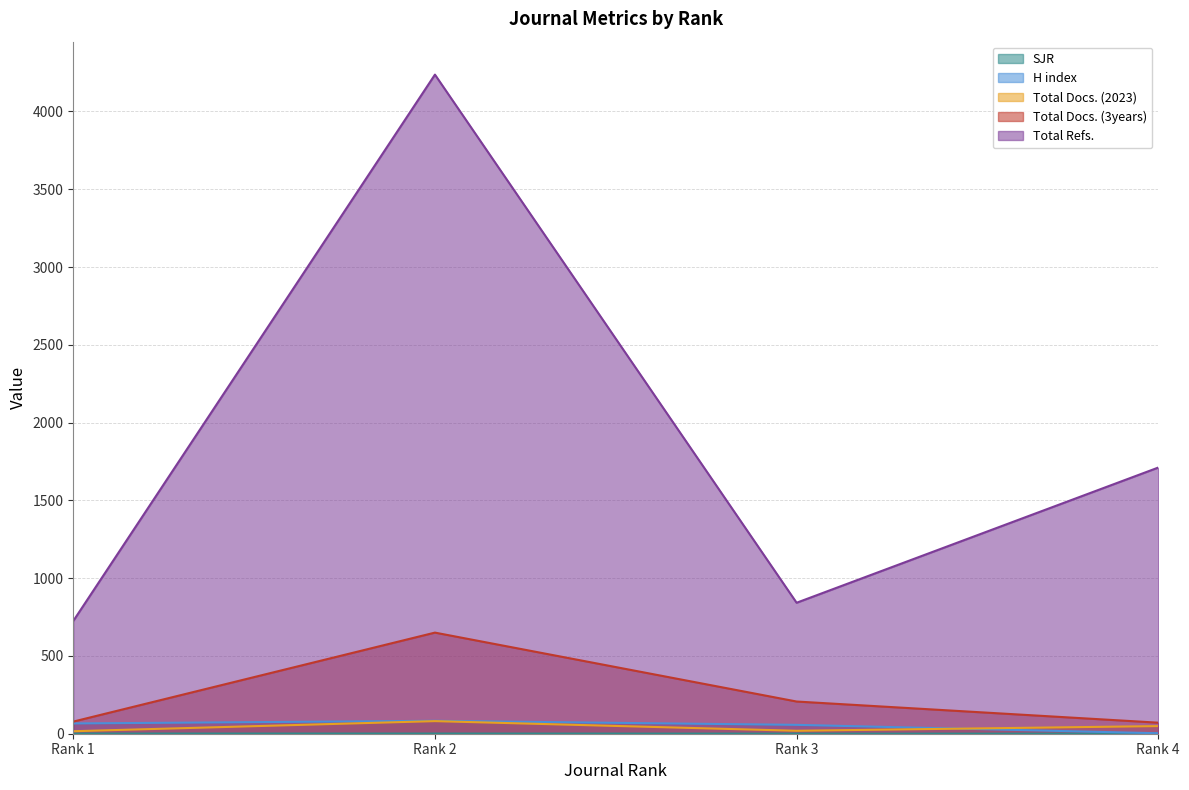

At which category is the sum across all series the highest?

Rank 2